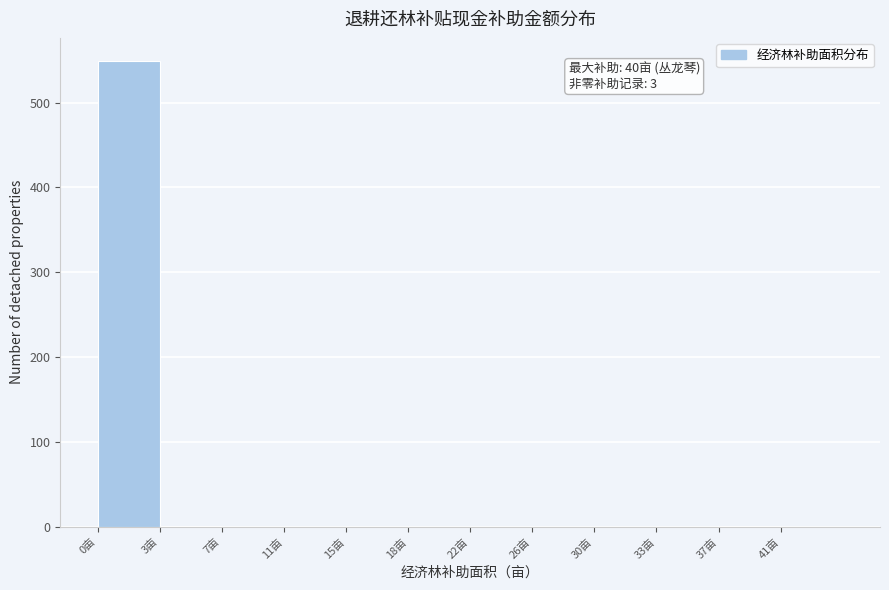

Which has a higher value, 7亩 or 0亩?

0亩